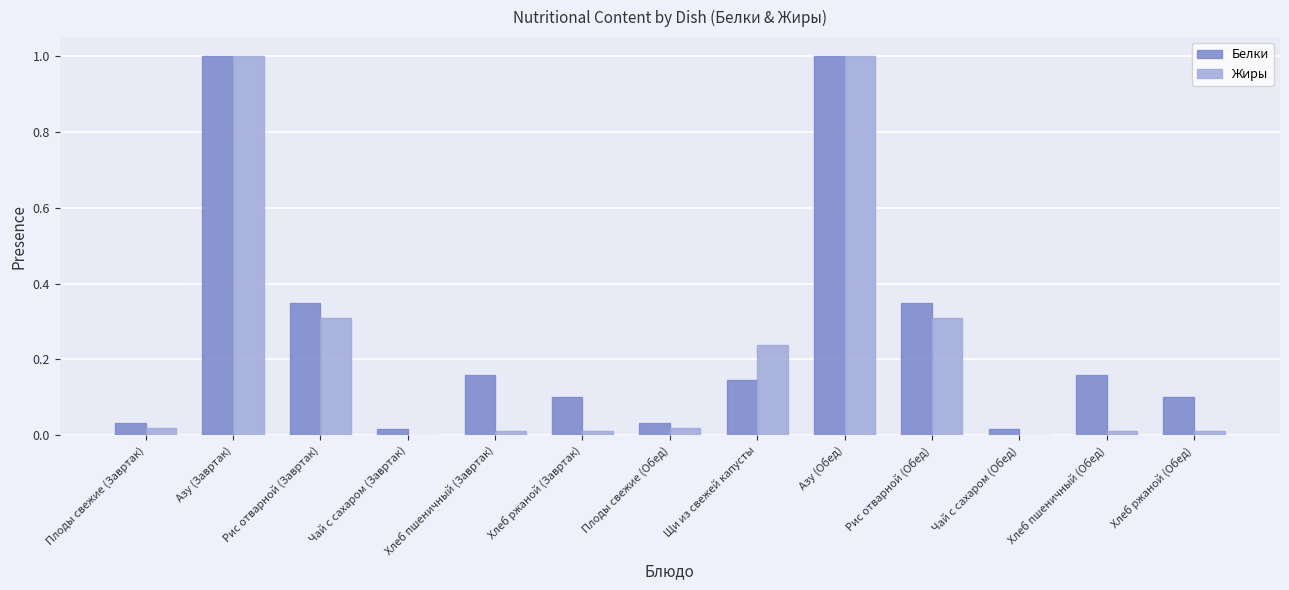

The Жиры series shows 0.3 at Рис отварной (Завртак). True or false?

True